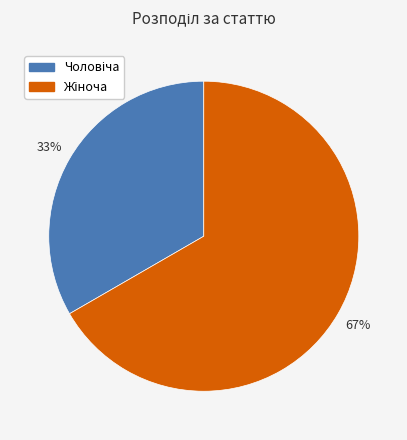

Is there a majority slice in this chart?

Yes